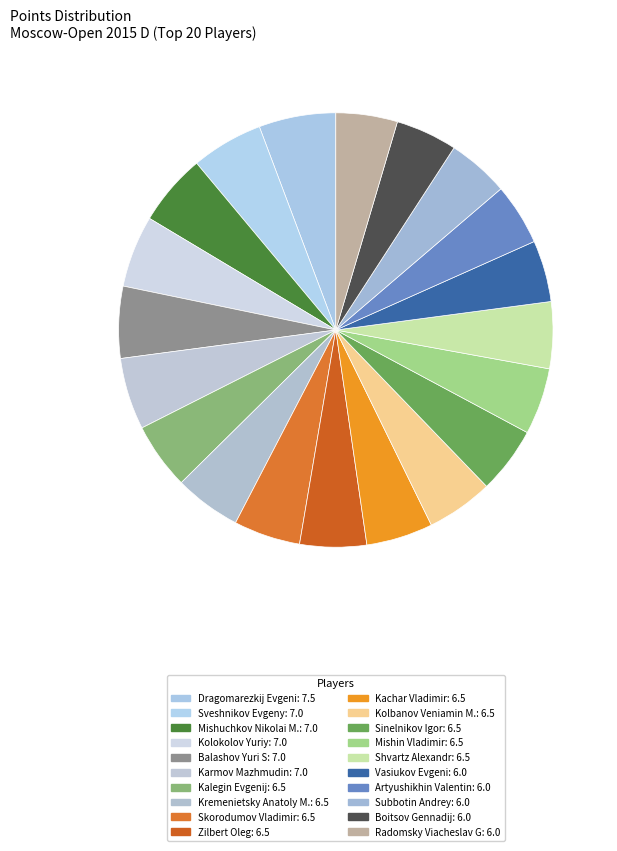

What is the smallest slice in the pie chart?

Vasiukov Evgeni